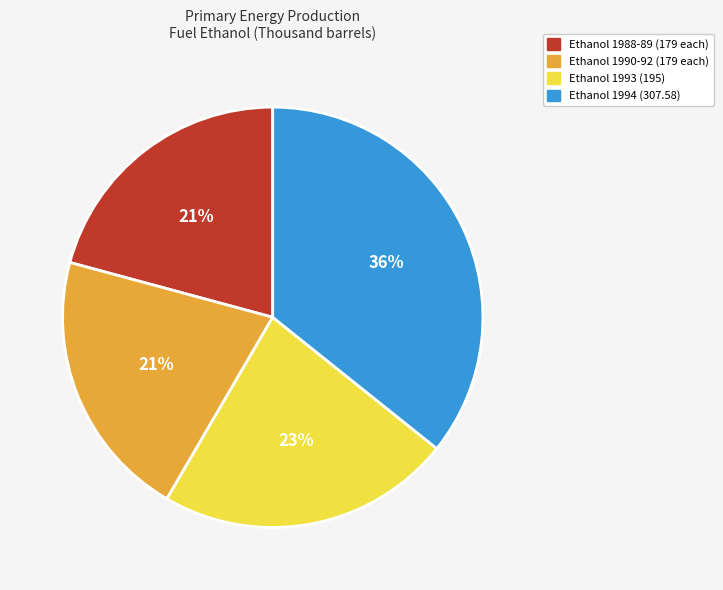

Combined, do Ethanol 1988-89 (179 each) and Ethanol 1994 (307.58) account for over 50%?

Yes